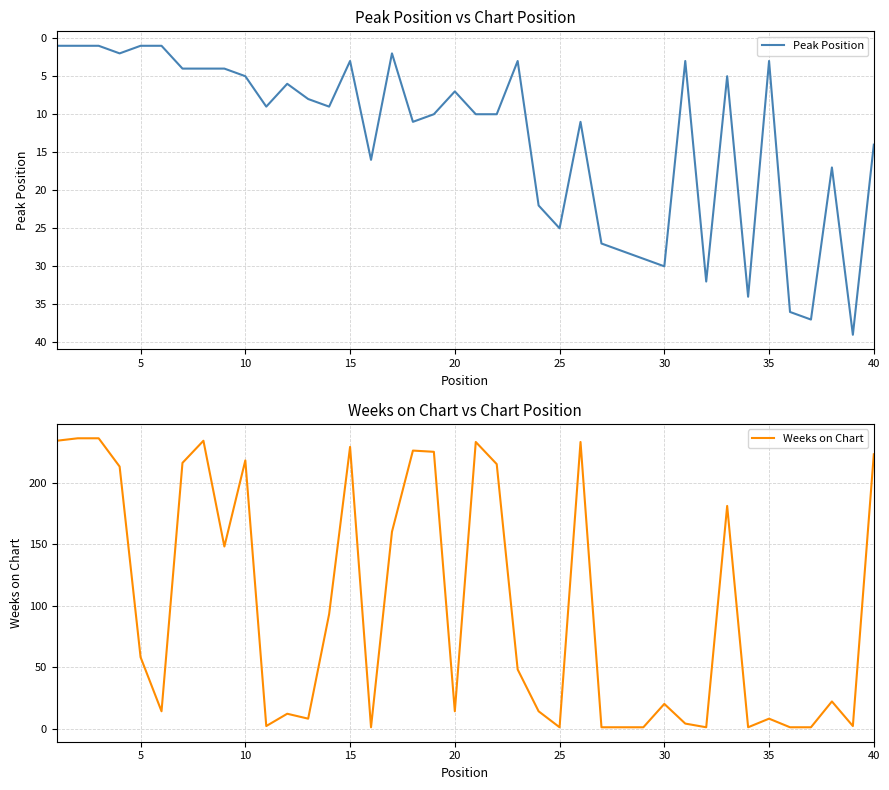

The value of Peak Position at 40 is 14. True or false?

True